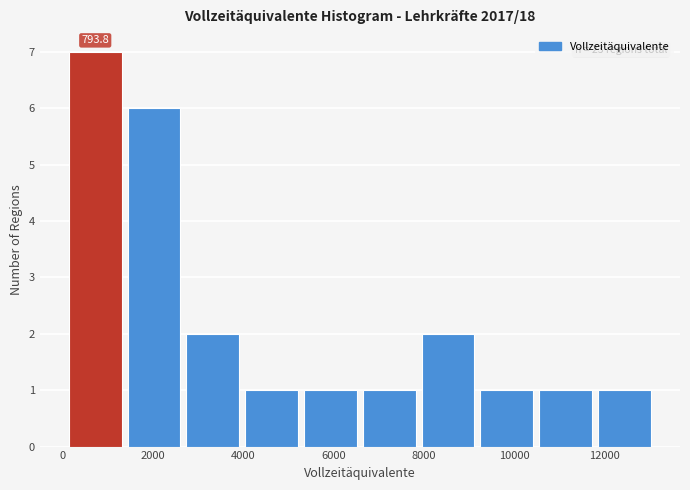

Which range on the x-axis has the tallest bar?

200 to 1400